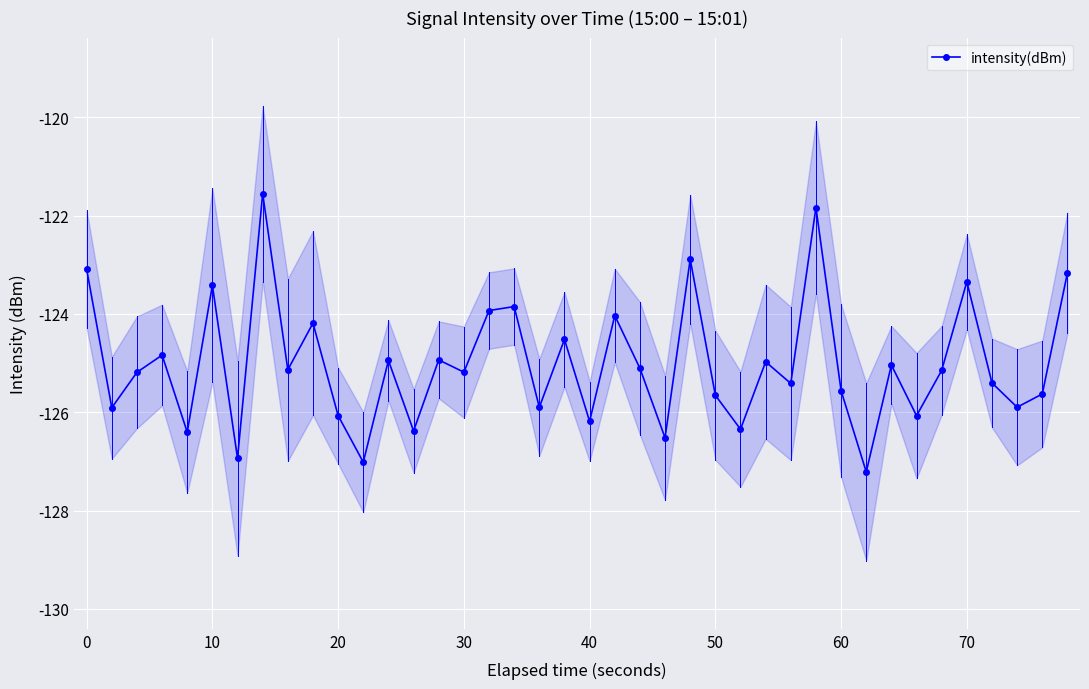

What is the highest value of the intensity(dBm) series?

-121.6